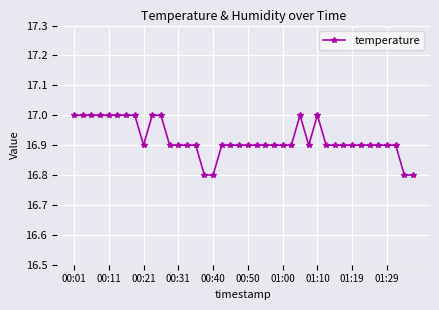

What is the average value?

16.9